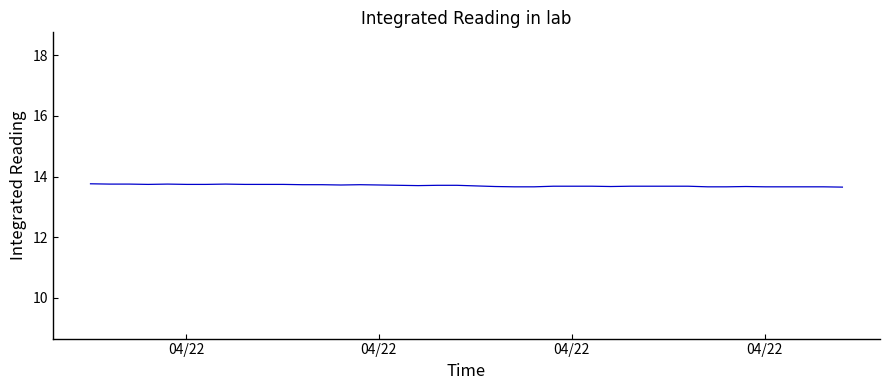

What is the minimum value shown in the chart?

13.7